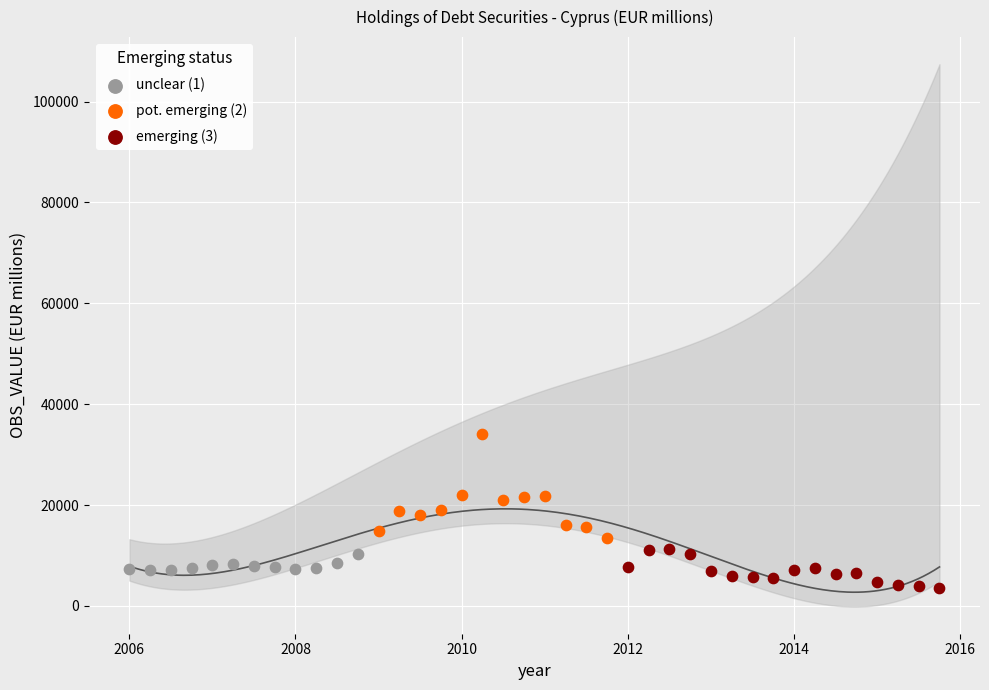

Which series has the largest Y range (max minus min)?

pot. emerging (2)